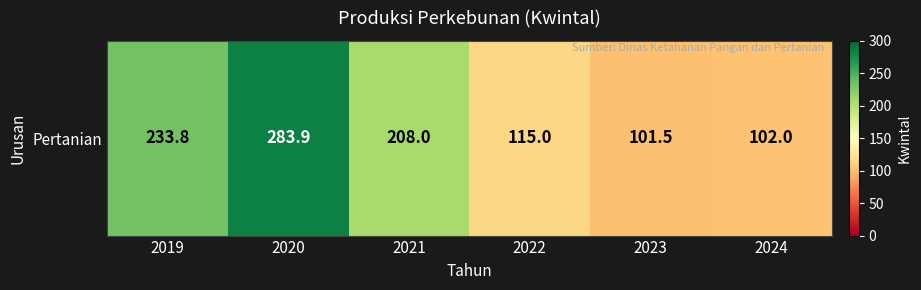

At which label is the value closest to 192?

2021